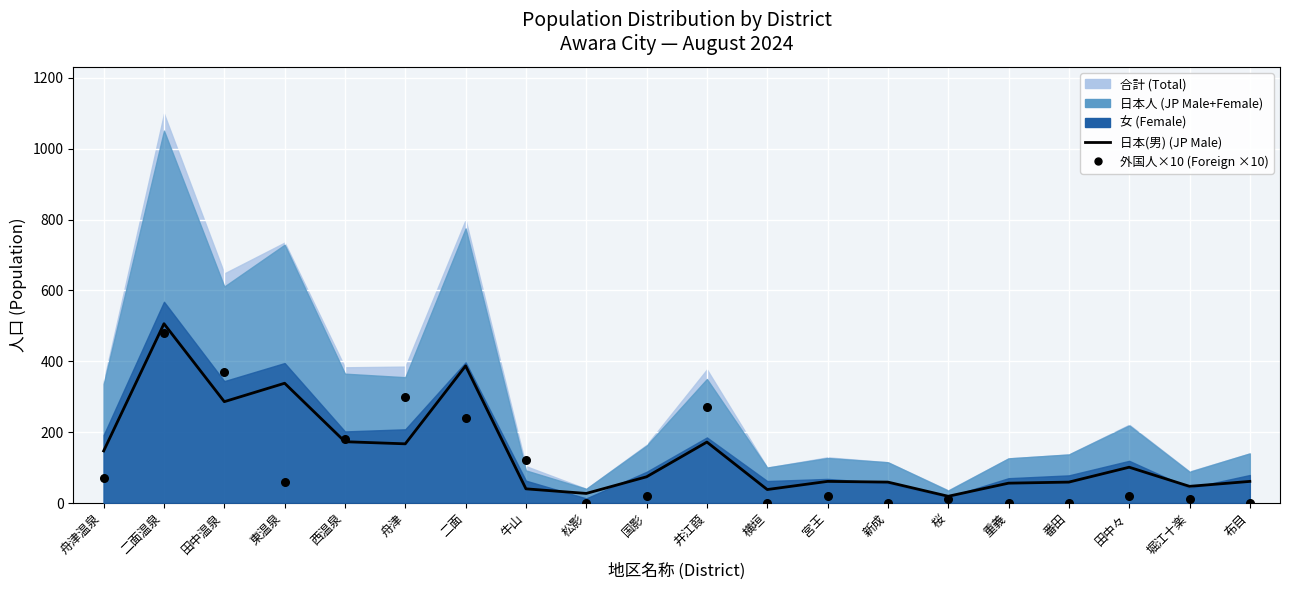

Which series has the largest total across all categories?

日本(男) (JP Male)